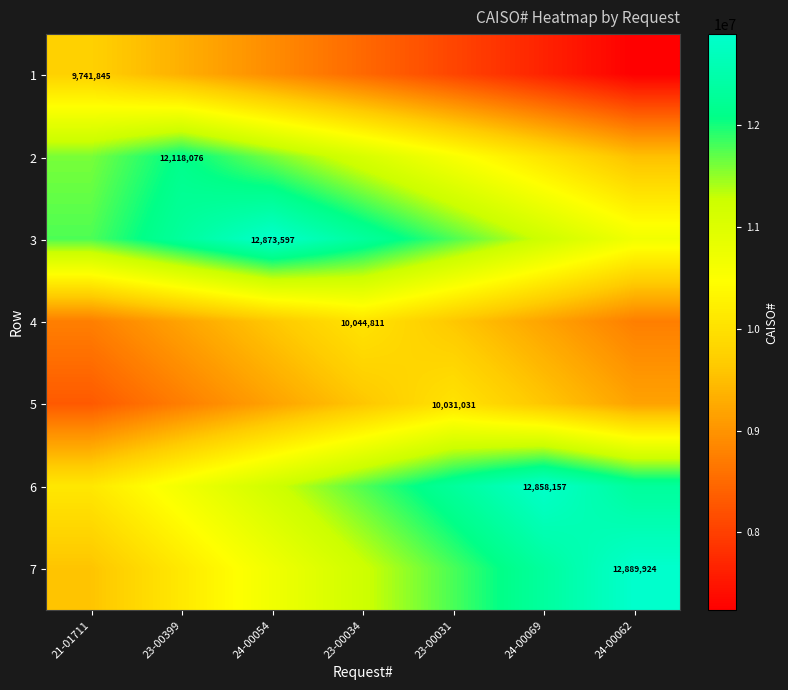

The value of 1 at 24-00062 is 1535552.3. True or false?

False